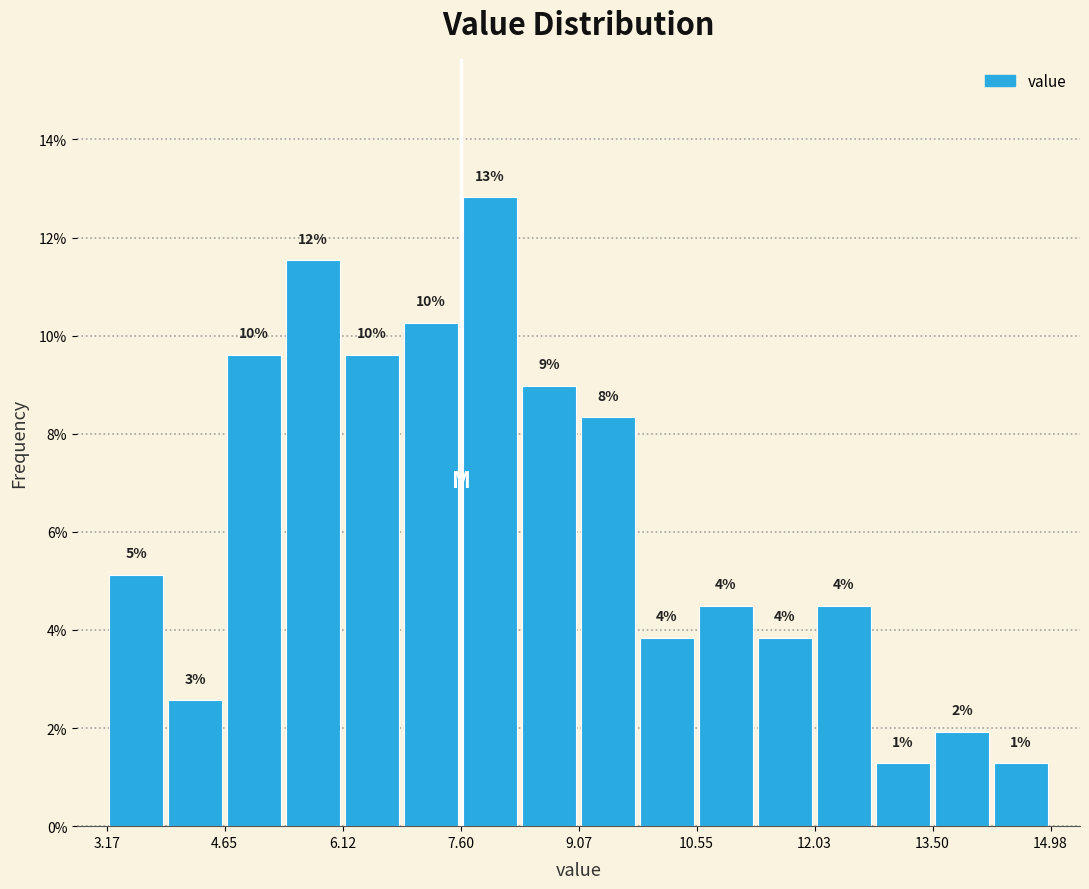

Around what value on the x-axis is the tallest bar? Give the approximate position of its centre, as read against the axis.

8.0